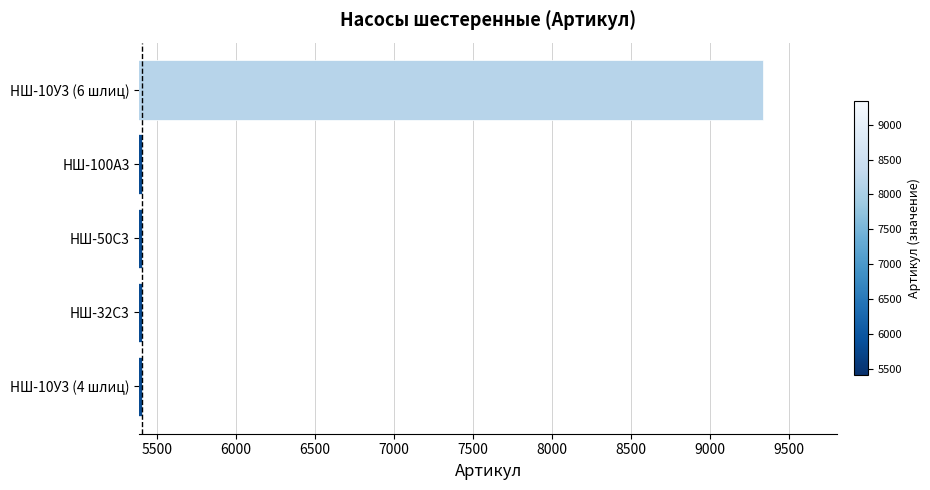

Are the bars horizontal?

Yes